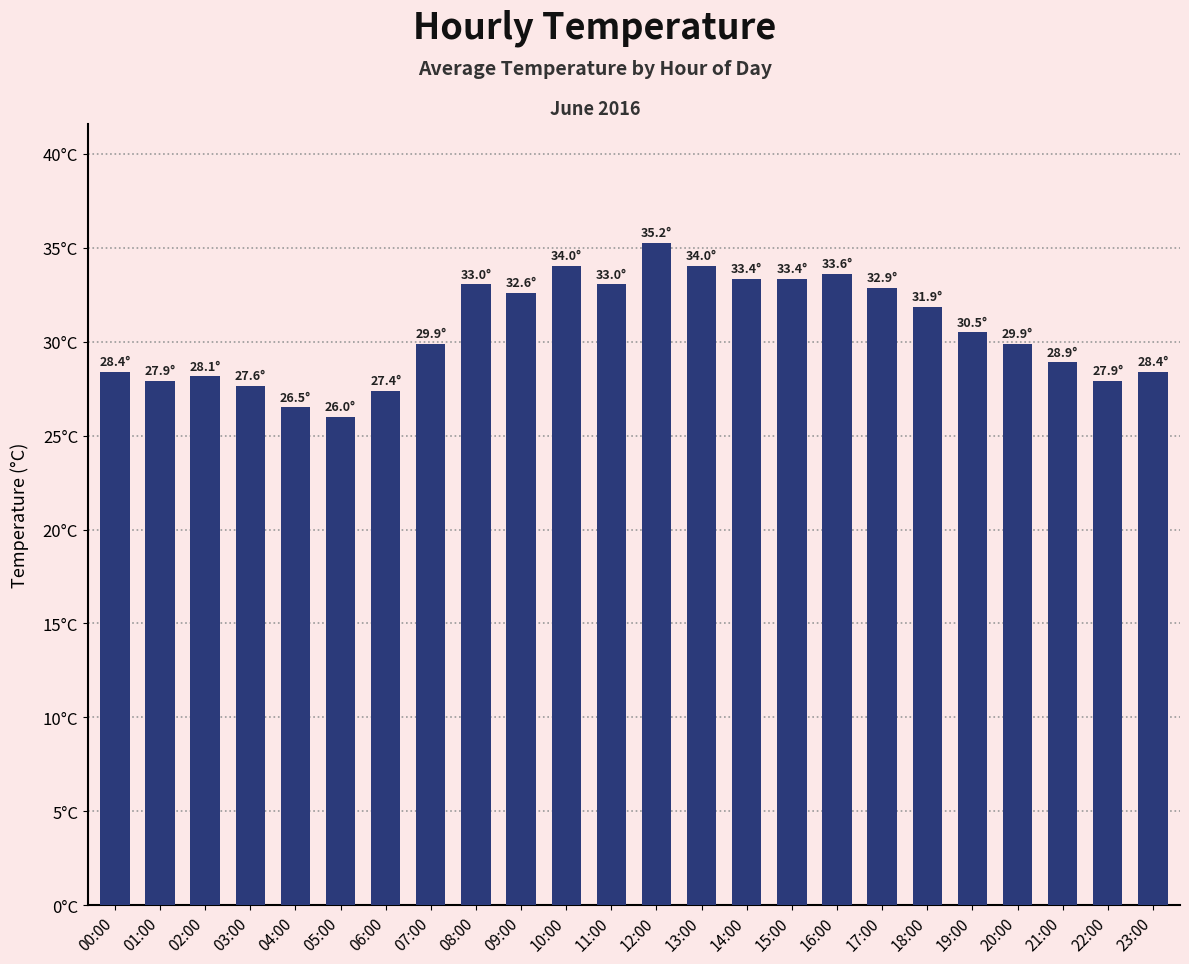

What is the minimum value shown in the chart?

26.0